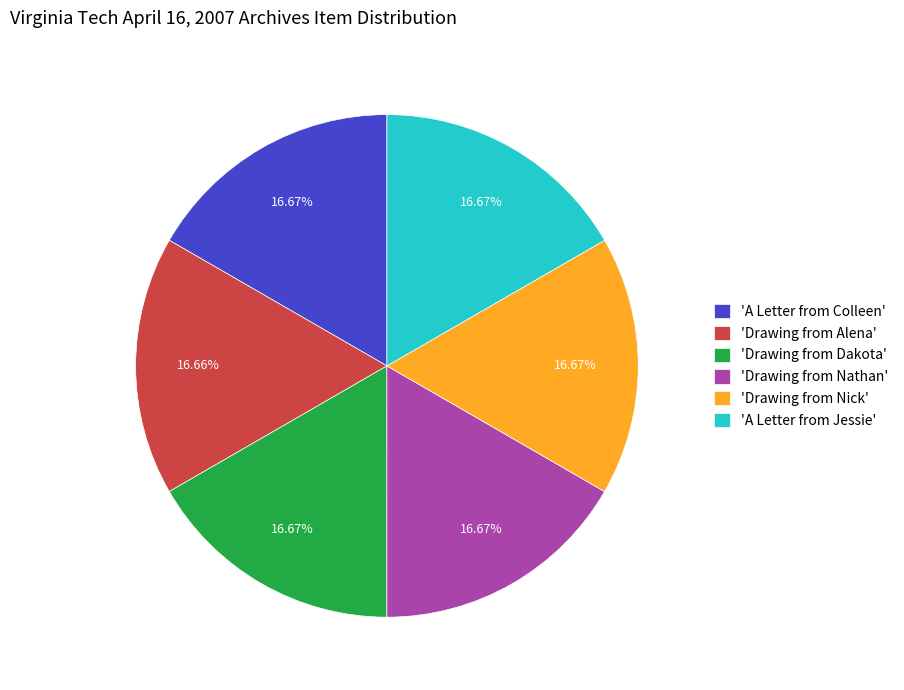

Is the sum of 'A Letter from Colleen' and 'Drawing from Nathan' greater than half?

No